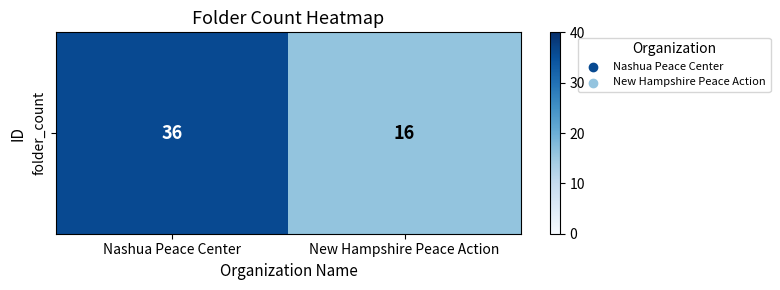

Where is the data nearest to the value 26?

Nashua Peace Center